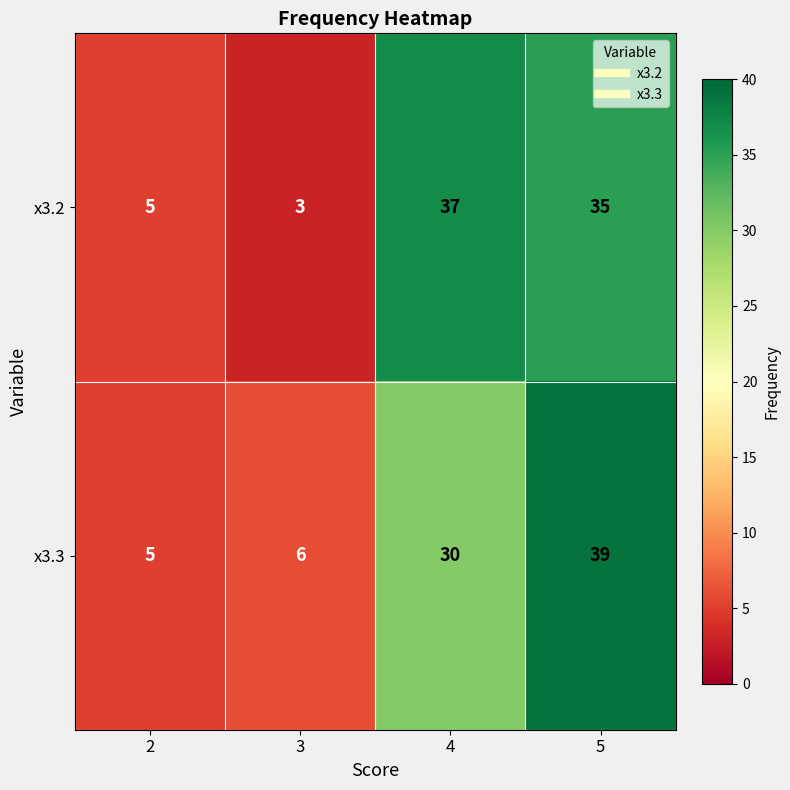

Which category has the highest value in the x3.3 series?

5